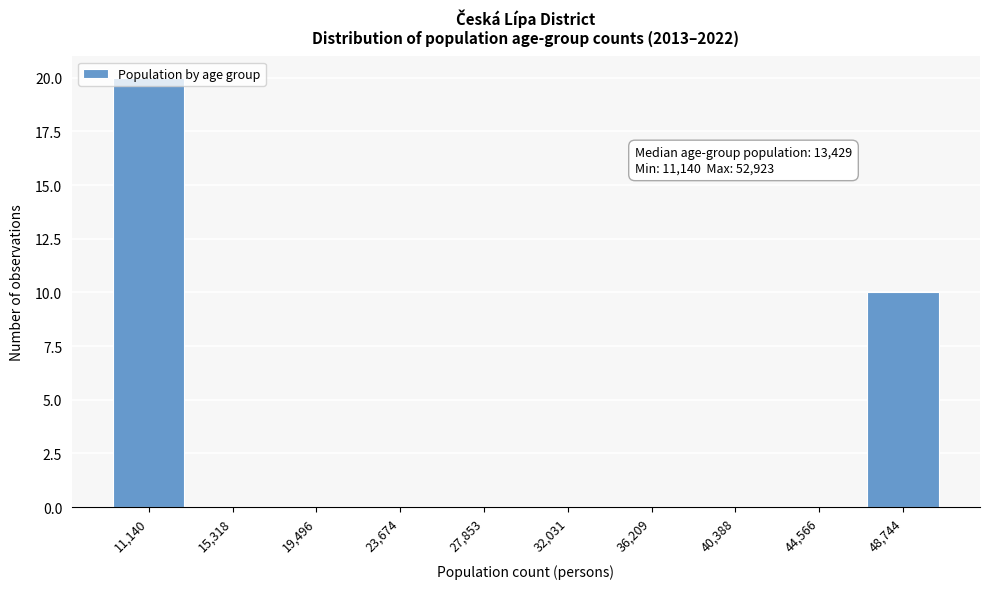

What is the maximum value shown in the chart?

20